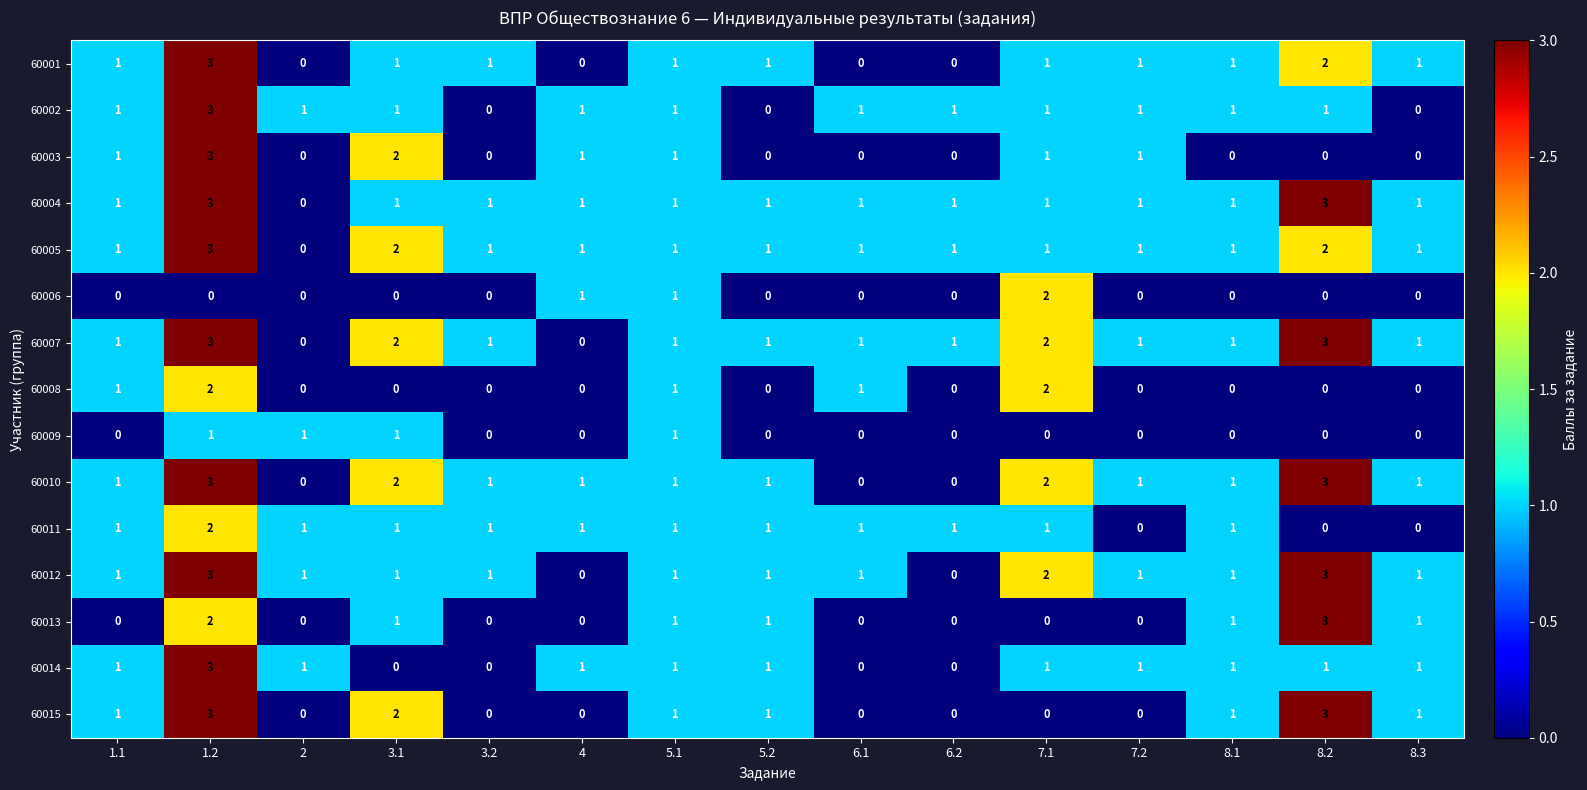

What is the sum of all 60012 values?

18